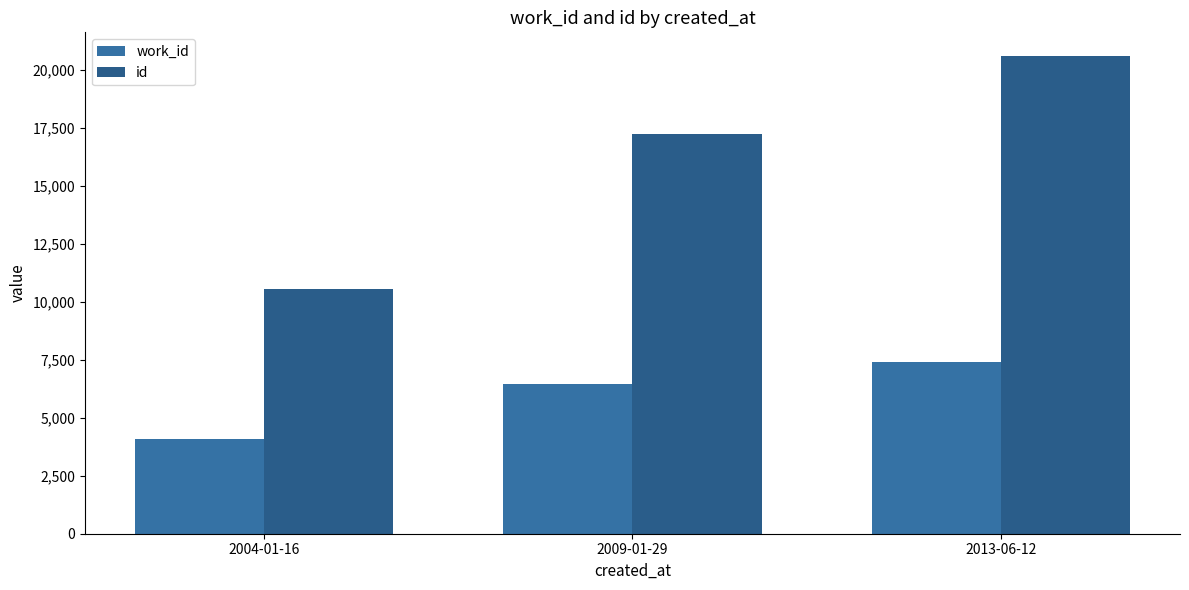

What are all the series names shown in the legend?

work_id, id